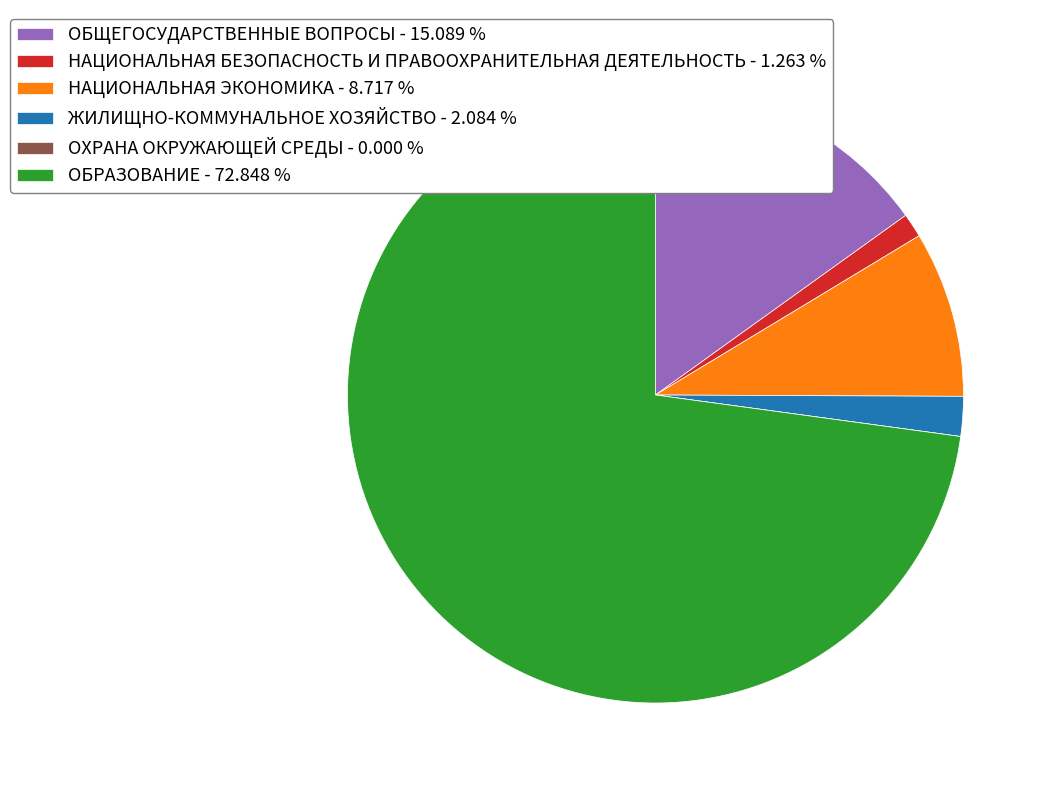

Does any single category account for the majority?

Yes